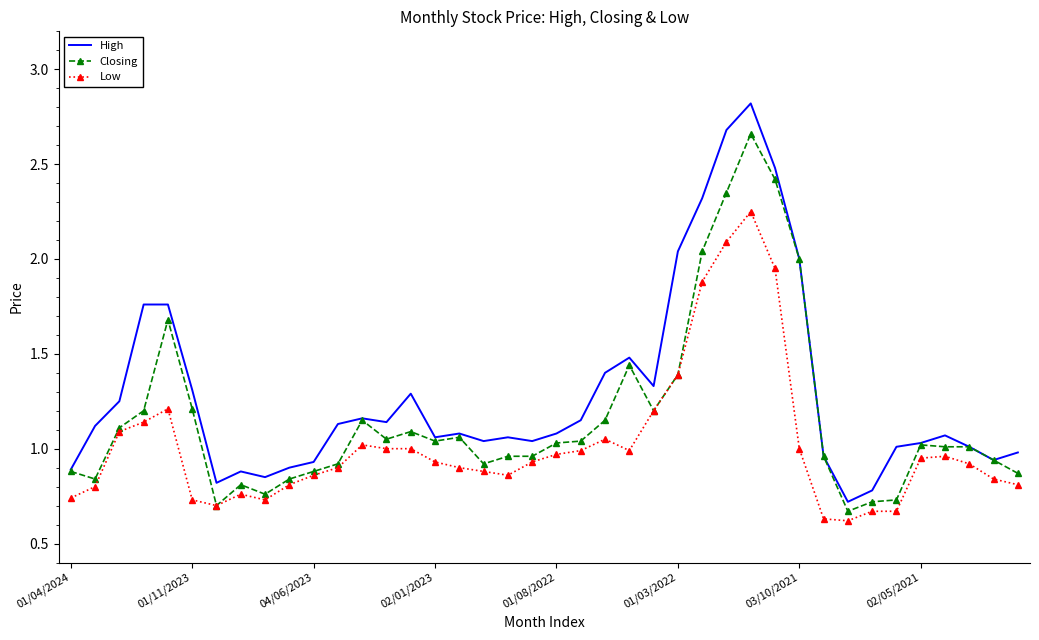

Which series has the largest total across all categories?

High